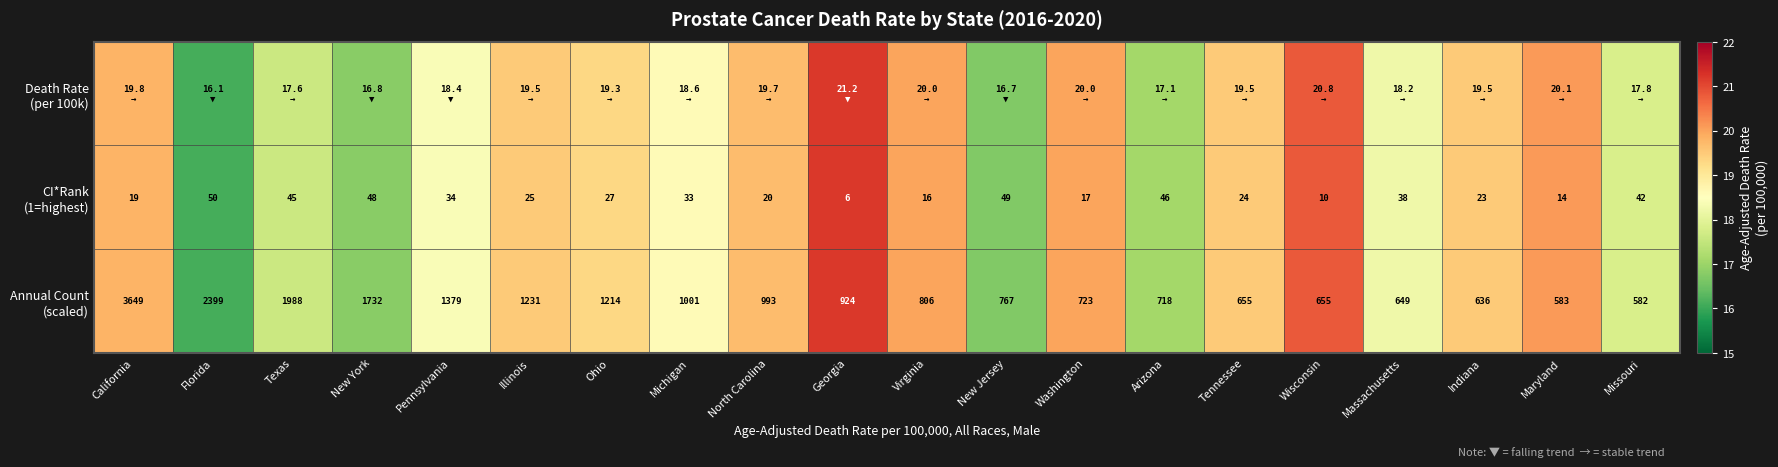

The Death Rate (per 100k) series shows 20.0 at Washington. True or false?

True